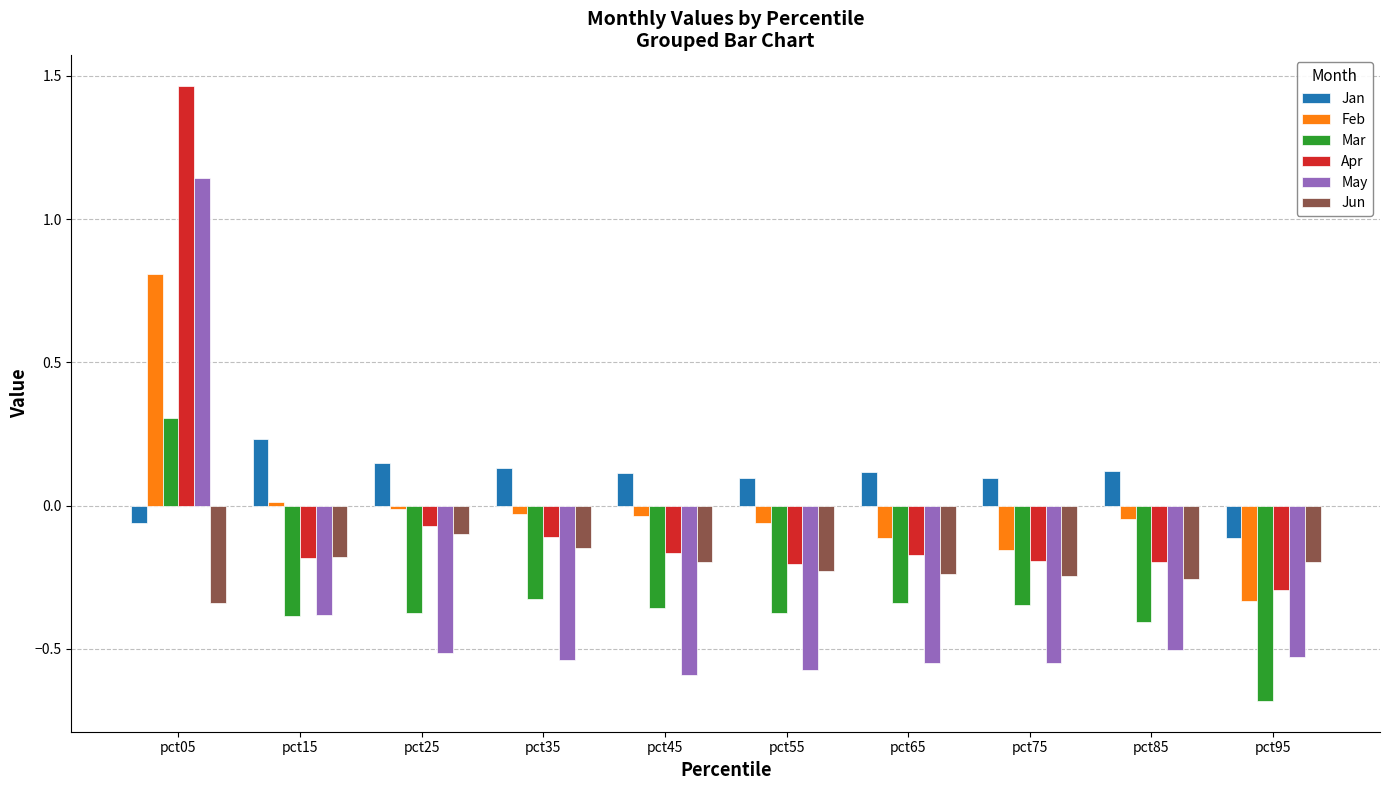

What is the highest value of the Feb series?

0.8